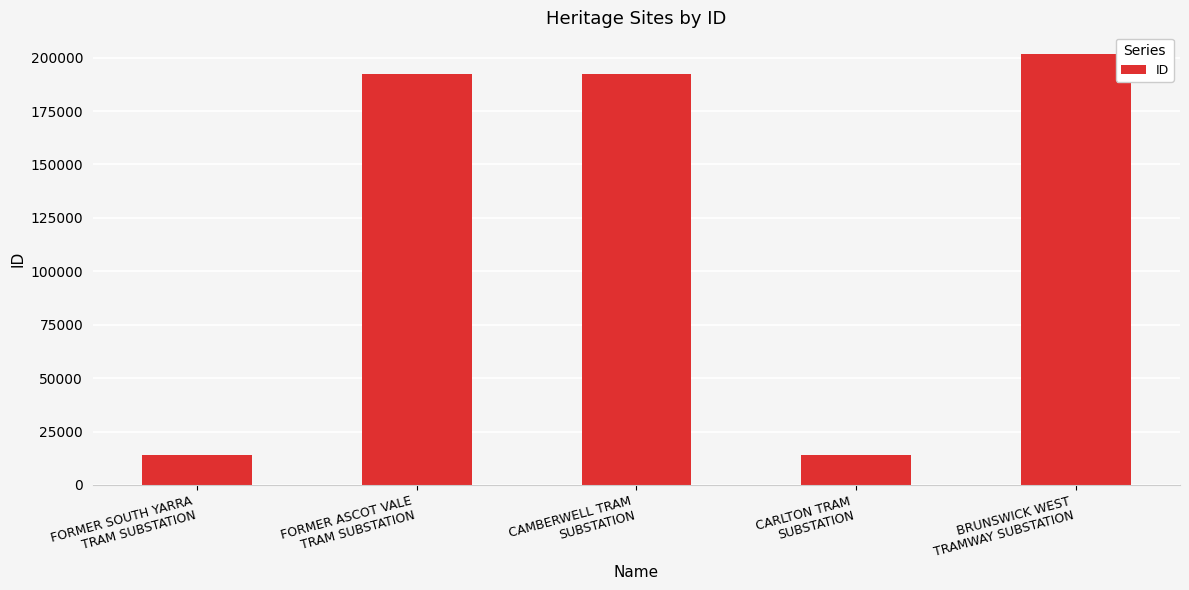

The chart shows a value of 192284 at FORMER ASCOT VALE
TRAM SUBSTATION. True or false?

True